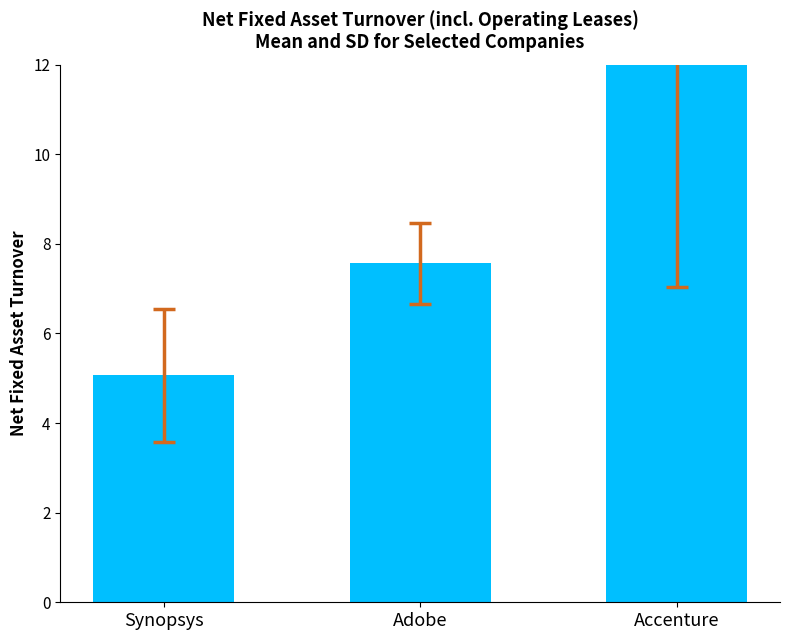

What position from the right is Synopsys?

3